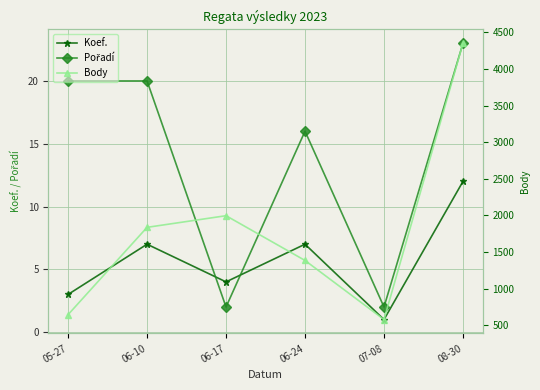

How many intersections are there between Koef. and Pořadí?

2